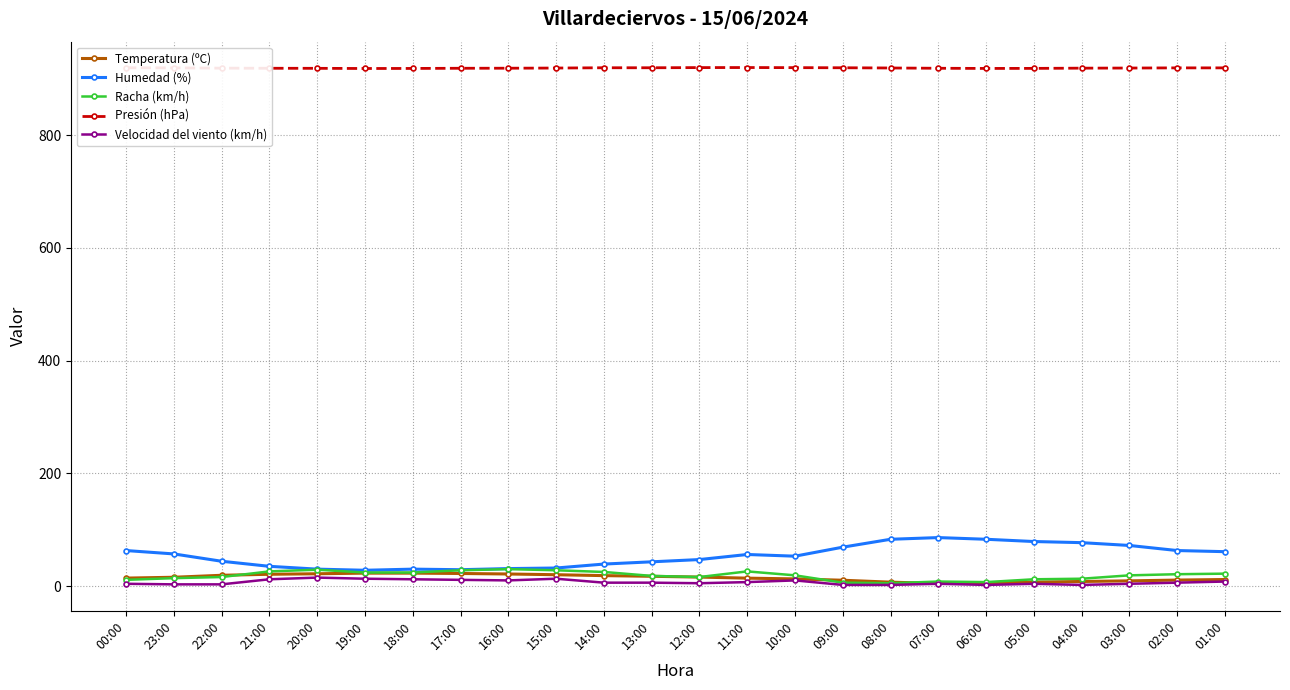

What are all the series names shown in the legend?

Temperatura (ºC), Humedad (%), Racha (km/h), Presión (hPa), Velocidad del viento (km/h)